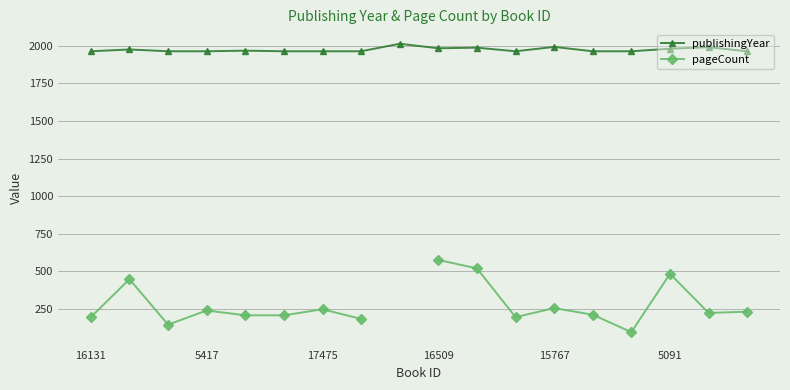

True or false: publishingYear has more than 0 interior local peaks.

True